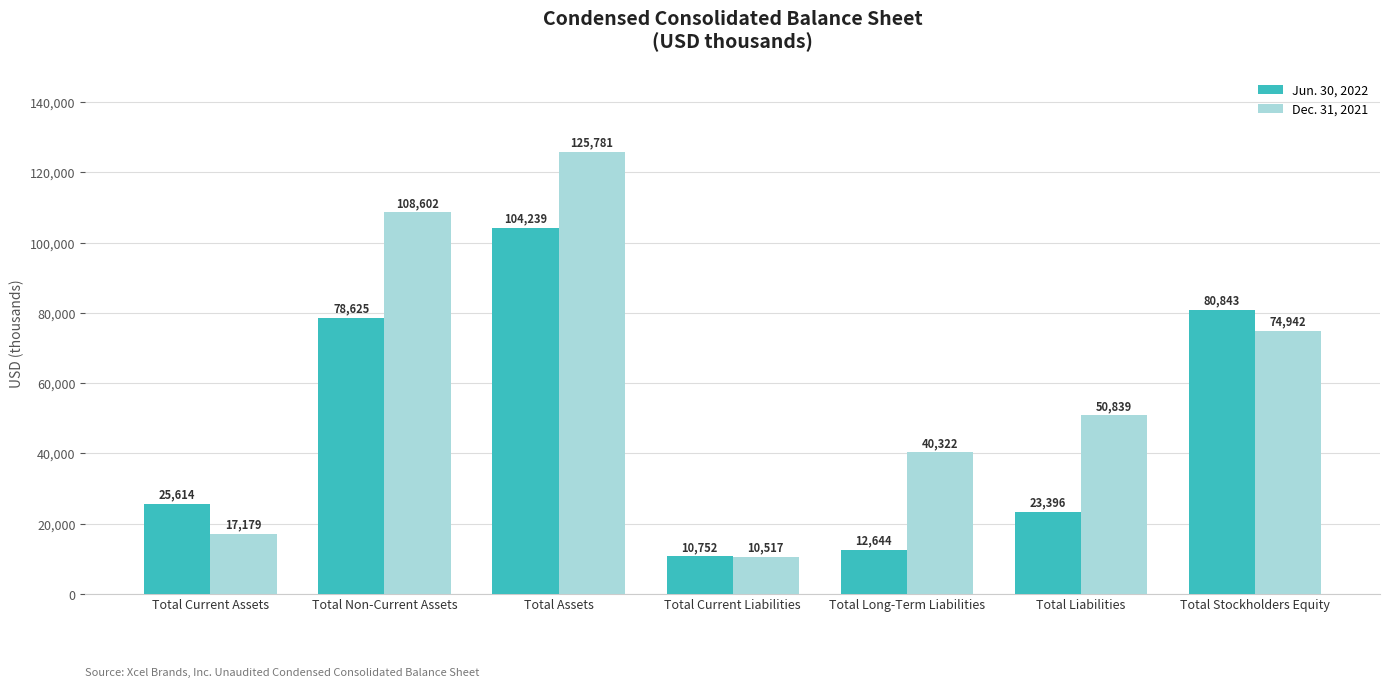

Reading right to left, extract all data points from this chart.

Jun. 30, 2022: Total Stockholders Equity=80843	Total Liabilities=23396	Total Long-Term Liabilities=12644	Total Current Liabilities=10752	Total Assets=104239	Total Non-Current Assets=78625	Total Current Assets=25614
Dec. 31, 2021: Total Stockholders Equity=74942	Total Liabilities=50839	Total Long-Term Liabilities=40322	Total Current Liabilities=10517	Total Assets=125781	Total Non-Current Assets=108602	Total Current Assets=17179